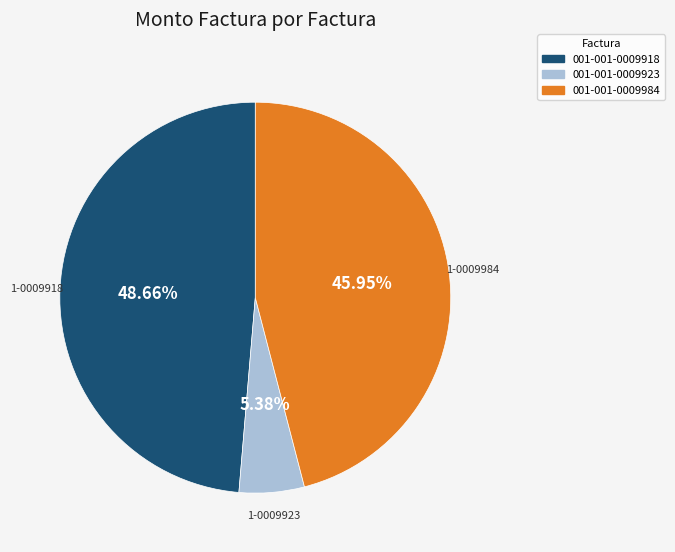

Rank the categories by value from lowest to highest.

001-001-0009923, 001-001-0009984, 001-001-0009918